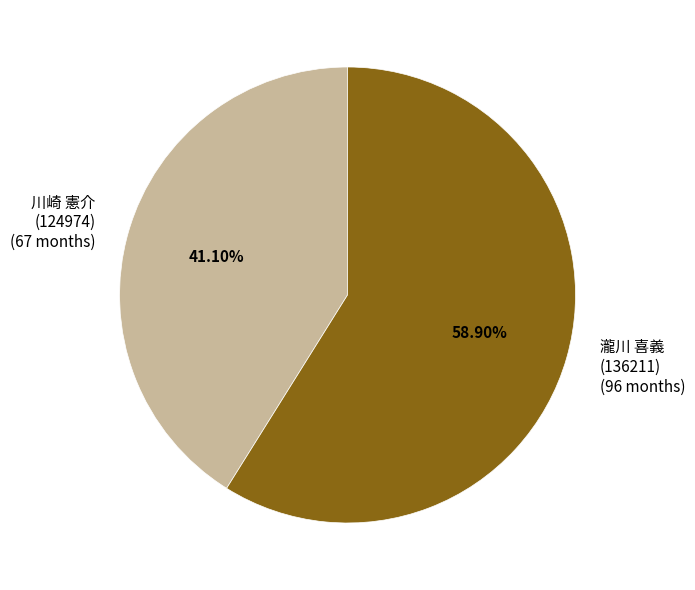

Approximately how many times larger is the value at 瀧川 喜義 (136211) (96 months) compared to 川崎 憲介 (124974) (67 months)?

1.4